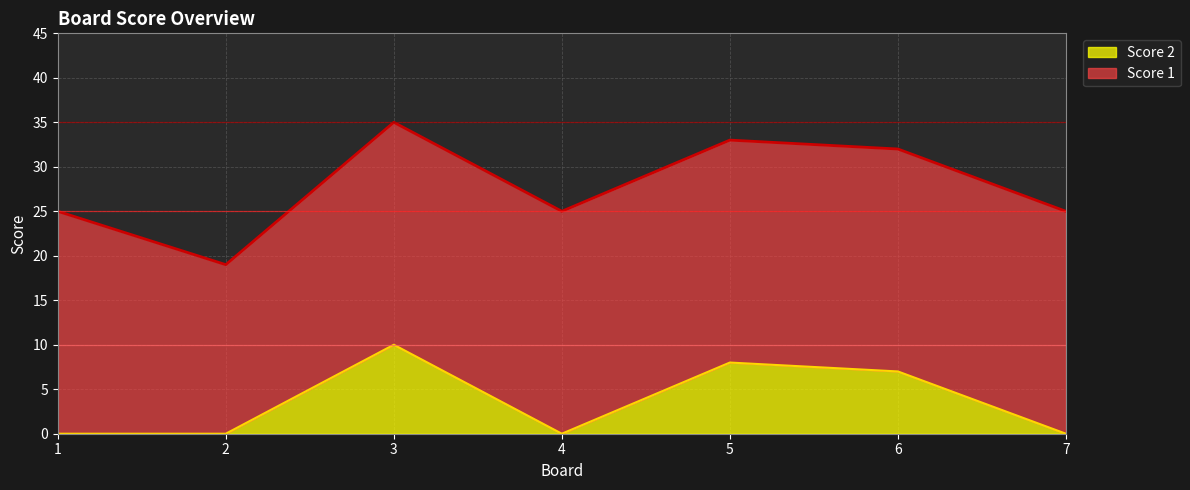

How many lines are shown in the chart?

2